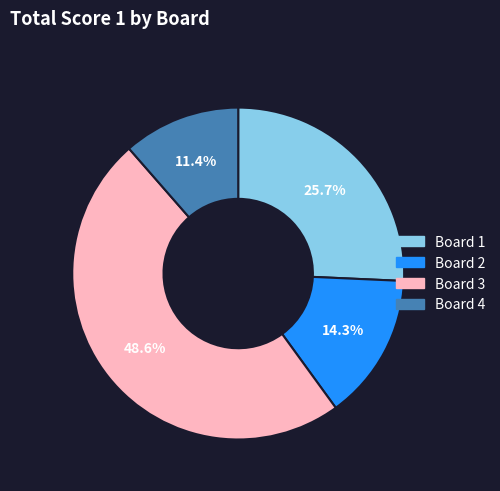

What percentage is NOT represented by Board 4?

88.6%